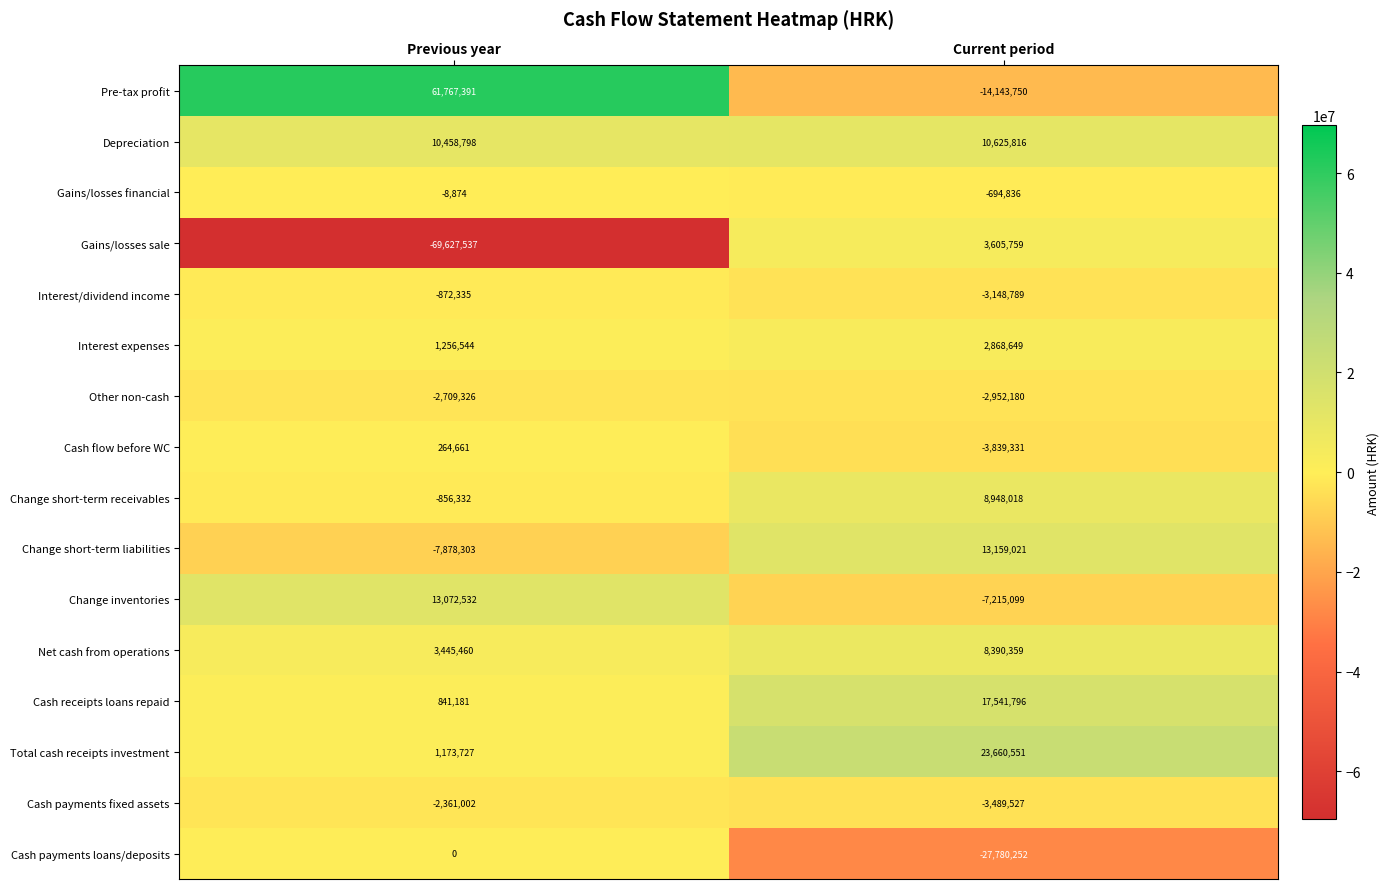

At which category is the sum across all series the highest?

Current period